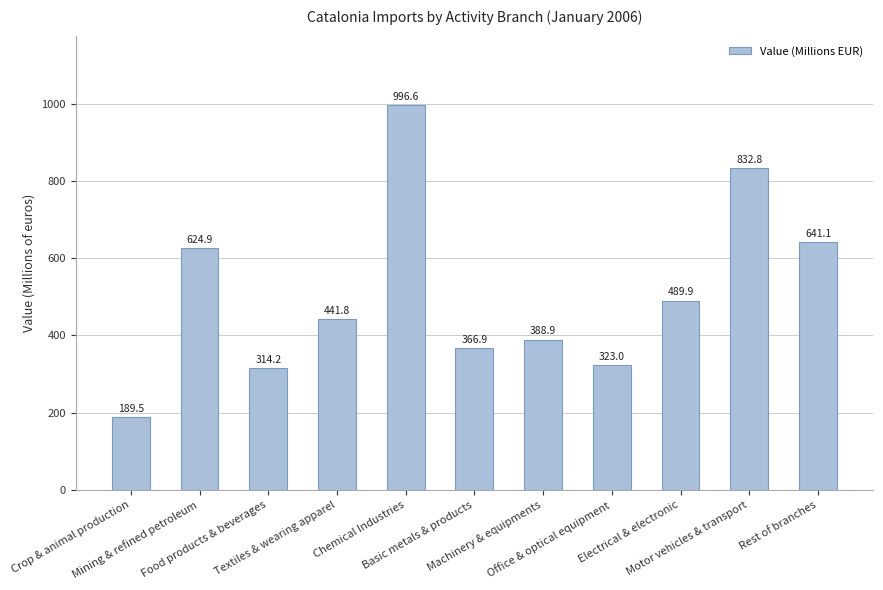

Rank the categories by value from highest to lowest.

Chemical Industries, Motor vehicles & transport, Rest of branches, Mining & refined petroleum, Electrical & electronic, Textiles & wearing apparel, Machinery & equipments, Basic metals & products, Office & optical equipment, Food products & beverages, Crop & animal production